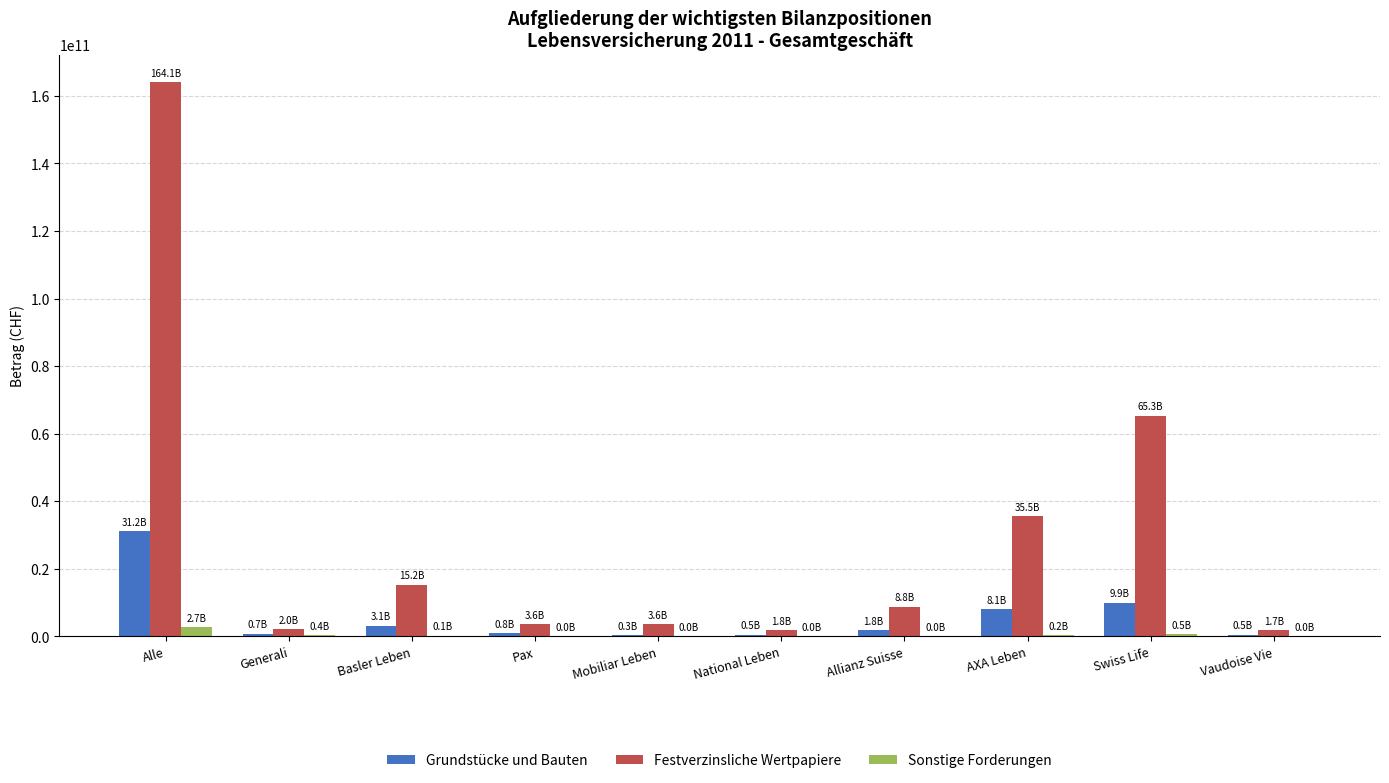

Is it true that Grundstücke und Bauten equals 8098028188 at AXA Leben?

True